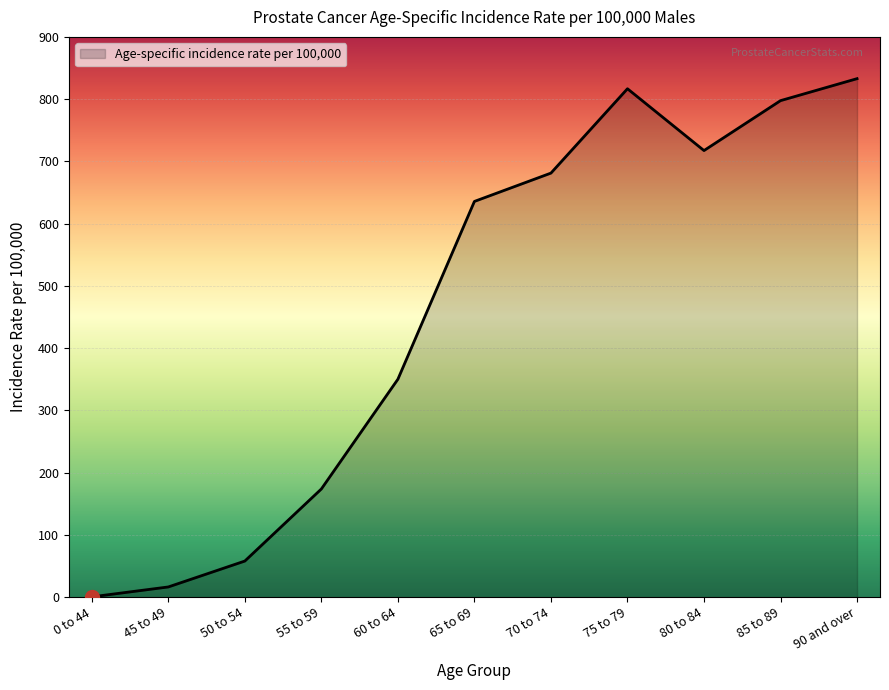

What is the change in value from 65 to 69 to 85 to 89?

+161.9